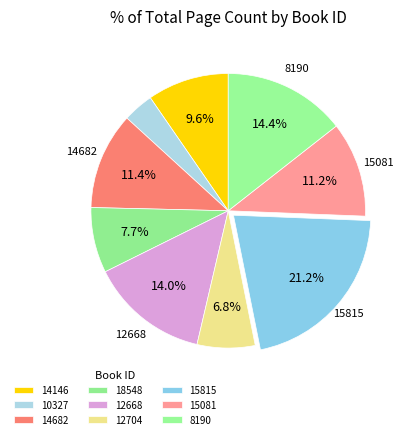

Combined, do 15081 and 15815 account for over 50%?

No